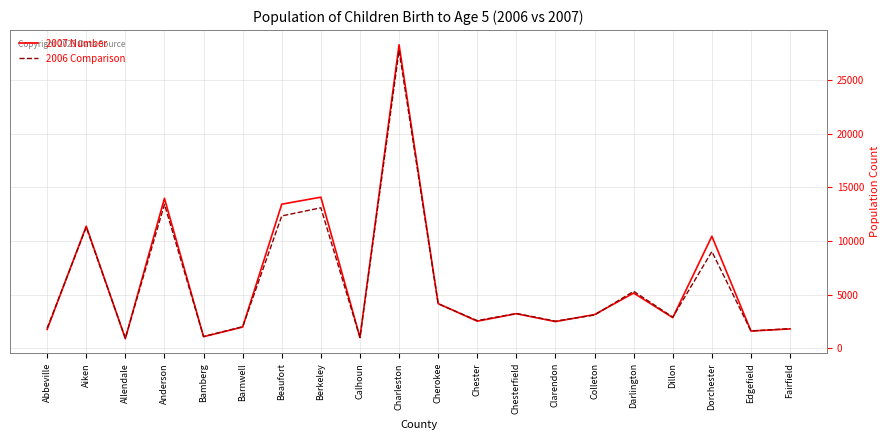

What position from the left is Cherokee?

11